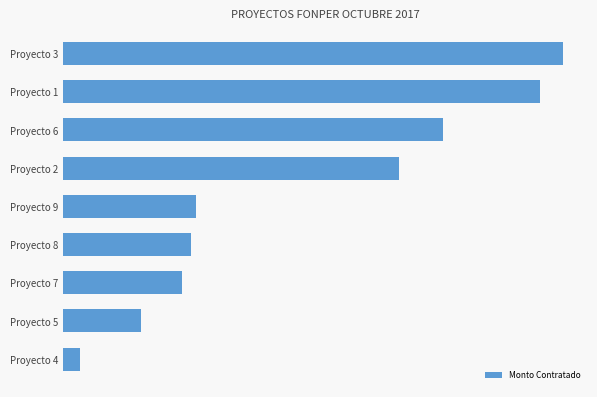

What is the average value?

14185013.8